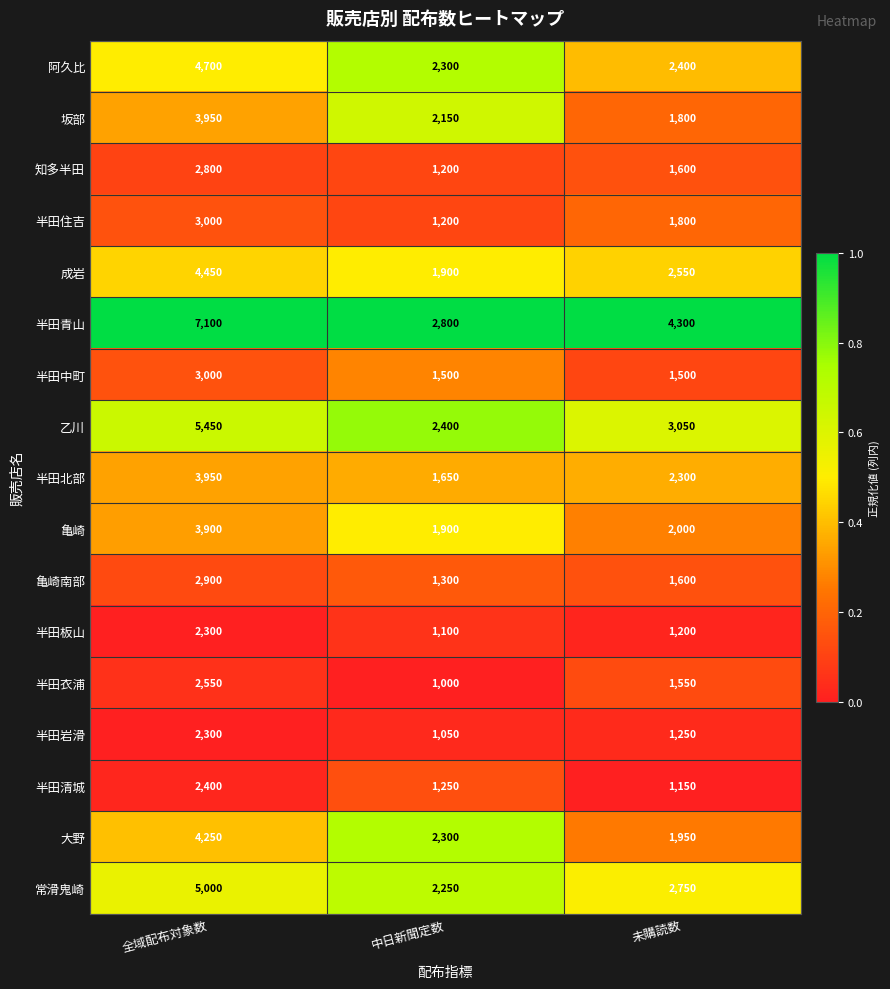

What is the sum of all 亀崎 values?

7800